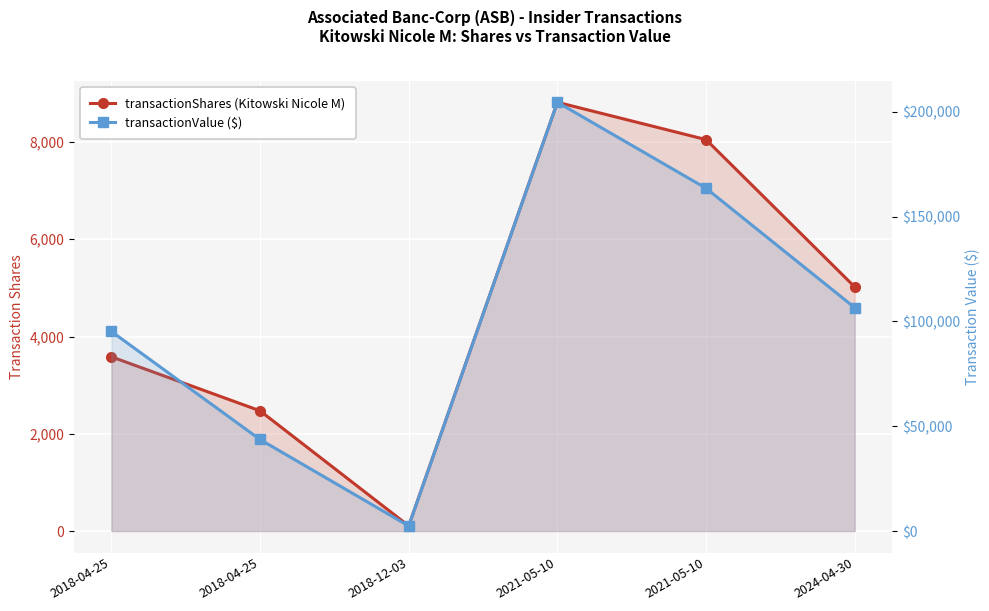

What is the label of the 2nd point from the left?

2018-04-25